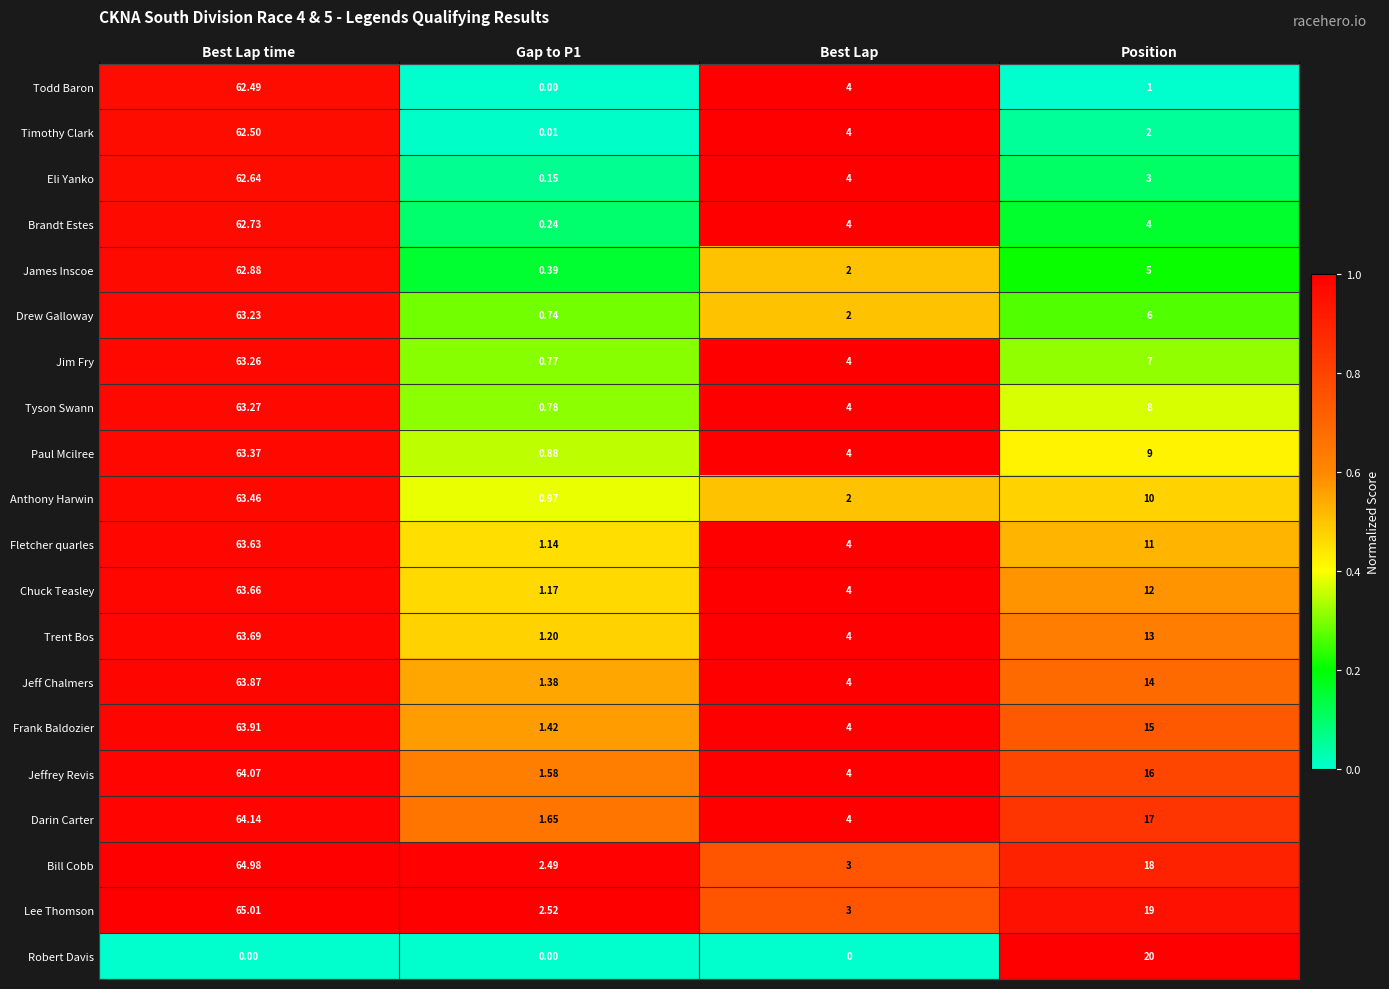

What is the total value across all series at Best Lap time?

1206.8